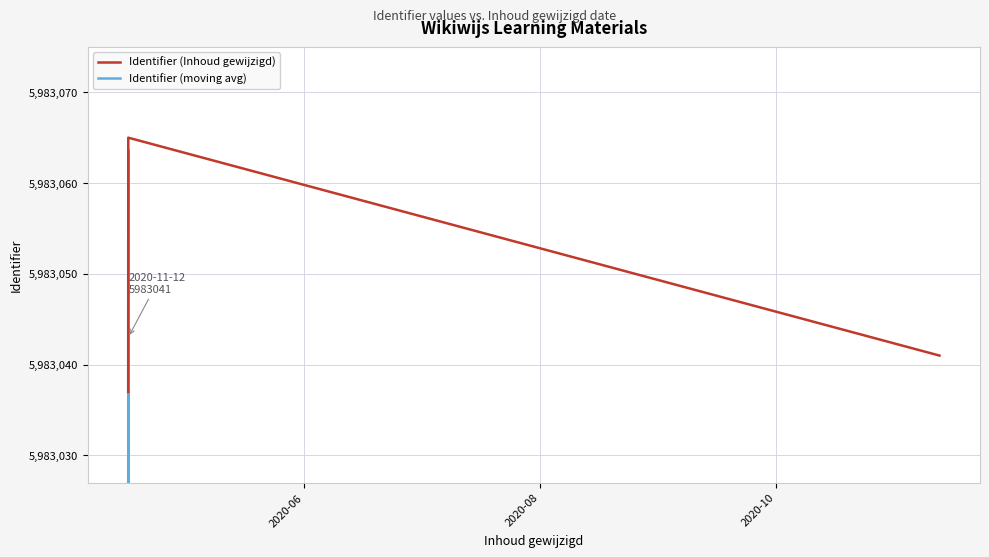

Does the chart display data point markers on the line(s)?

No